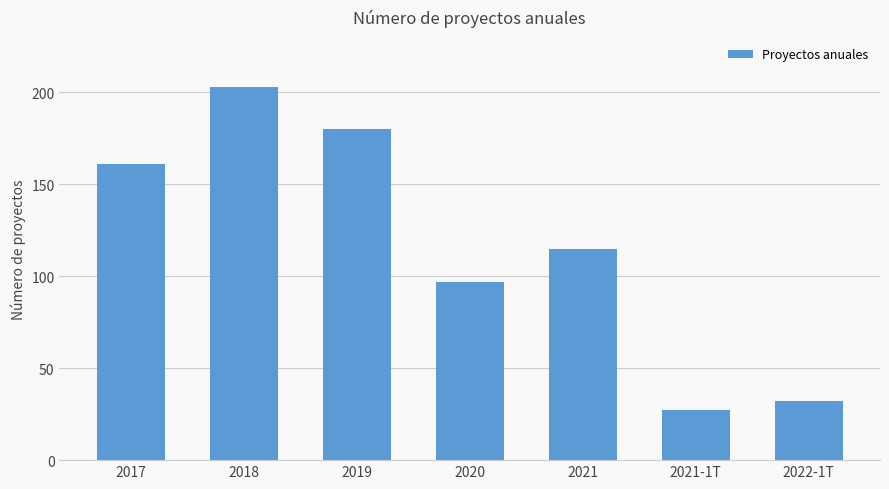

Are the bars grouped side by side (vs. stacked)?

No